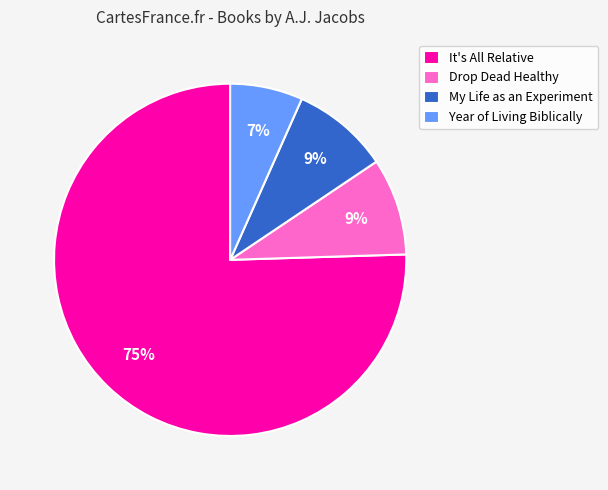

To the nearest percent, what portion does My Life as an Experiment represent?

9%